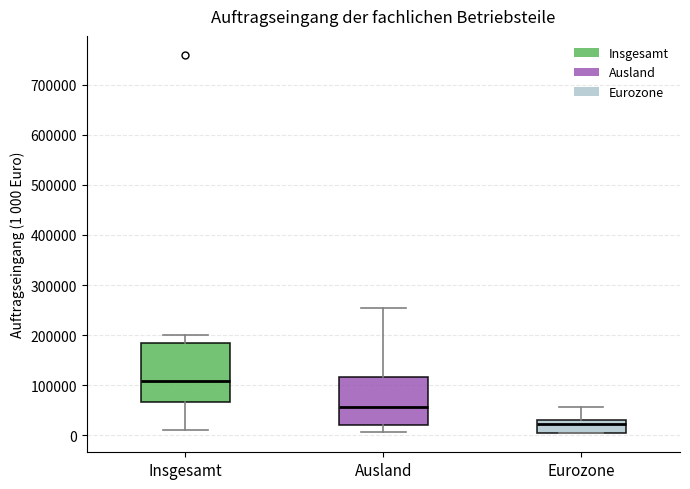

Where does the lower whisker of the box for Ausland end on the y-axis? The values are not printed on the chart, so give them approximately, as read against the axis.

10000